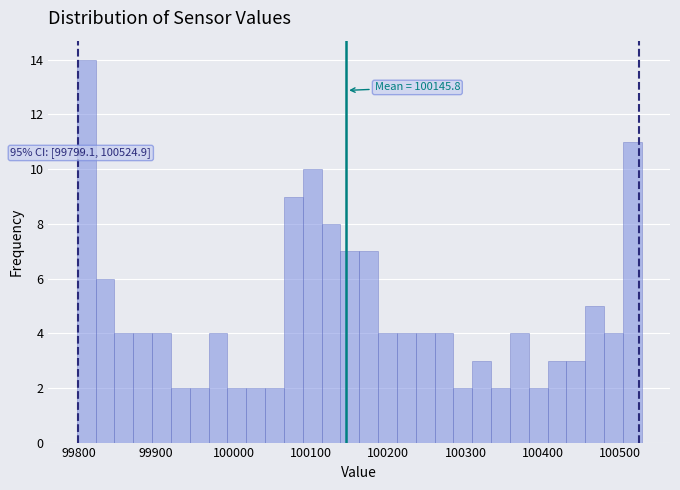

Read against the x-axis, roughly where is the centre of the tallest bar?

99810